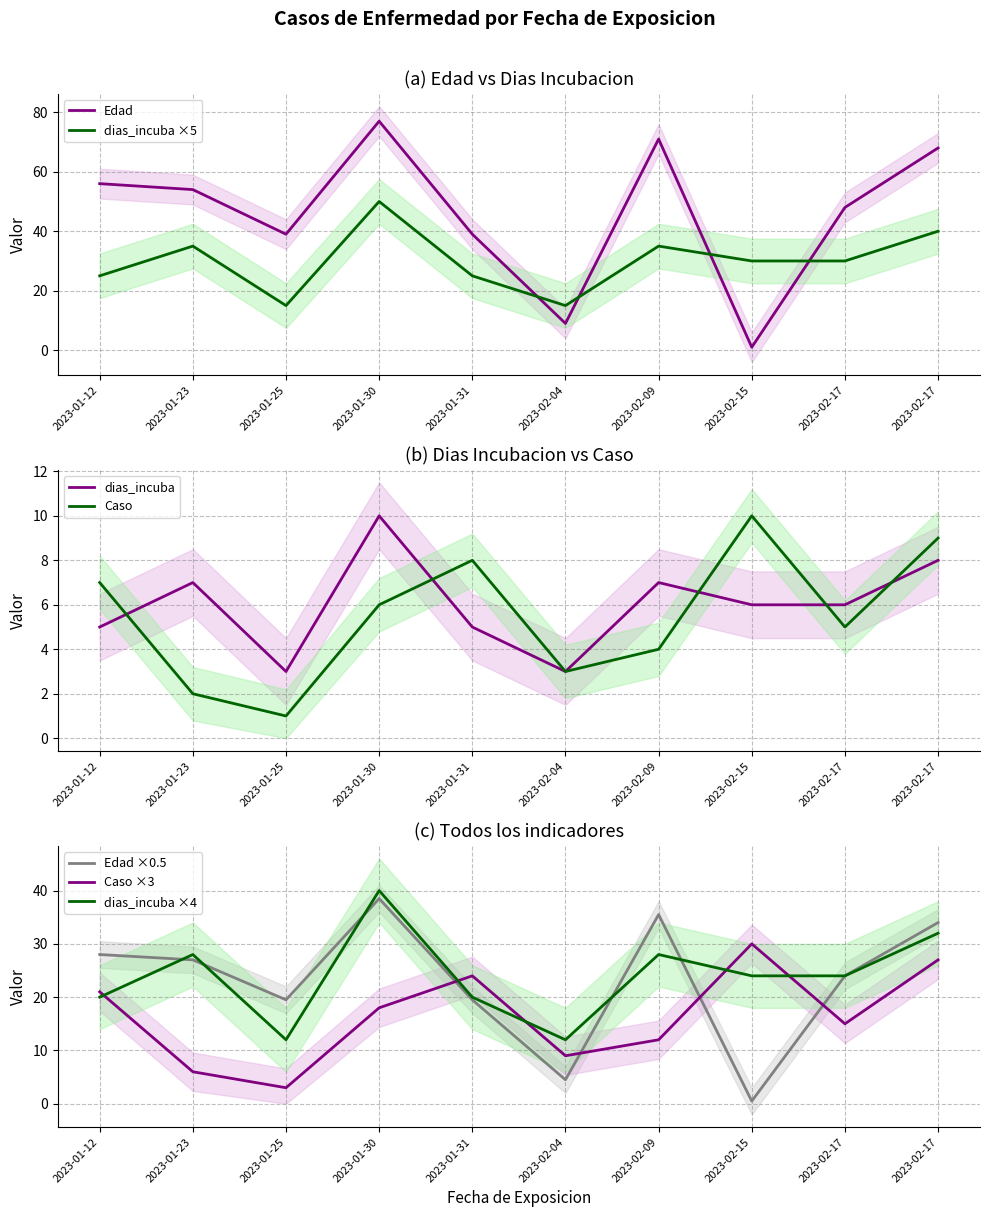

Which label corresponds to the smallest value in the chart?

2023-02-15